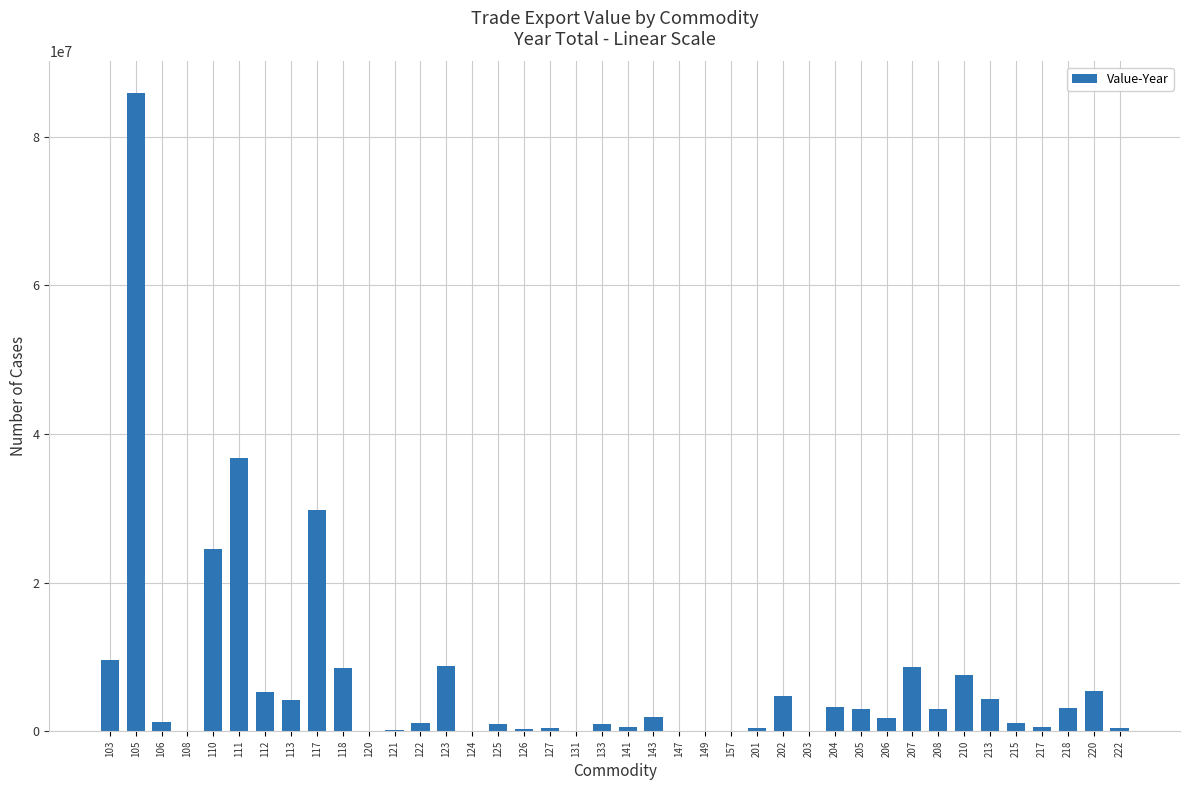

What is the change in value from 106 to 113?

+2837030